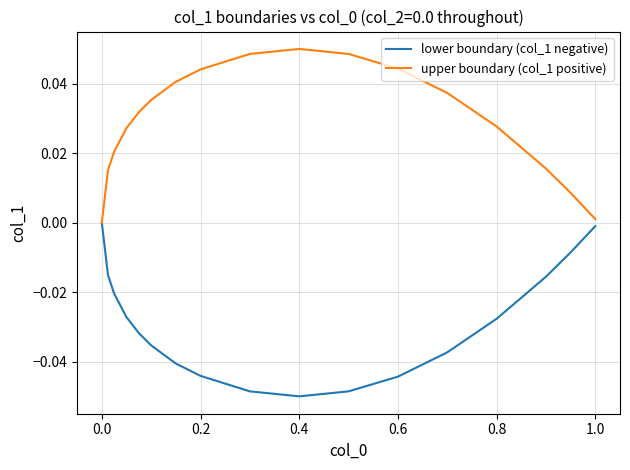

Which series has the largest total across all categories?

upper boundary (col_1 positive)